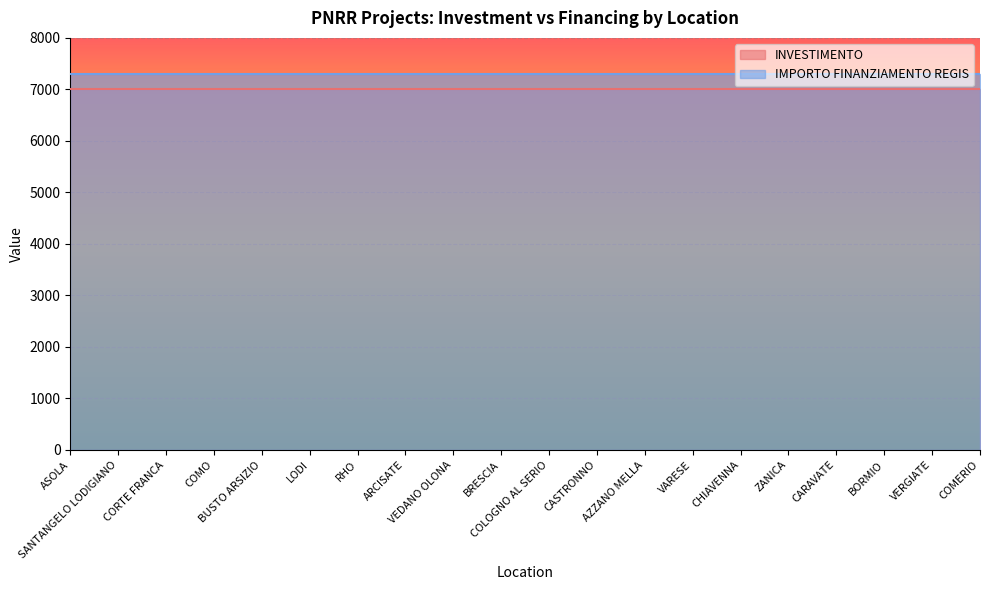

How many lines are shown in the chart?

2